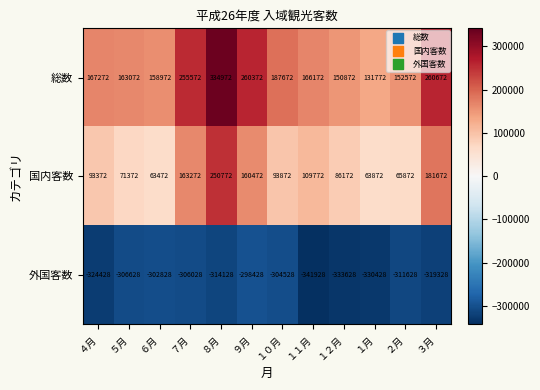

What is the smallest value displayed?

-341928